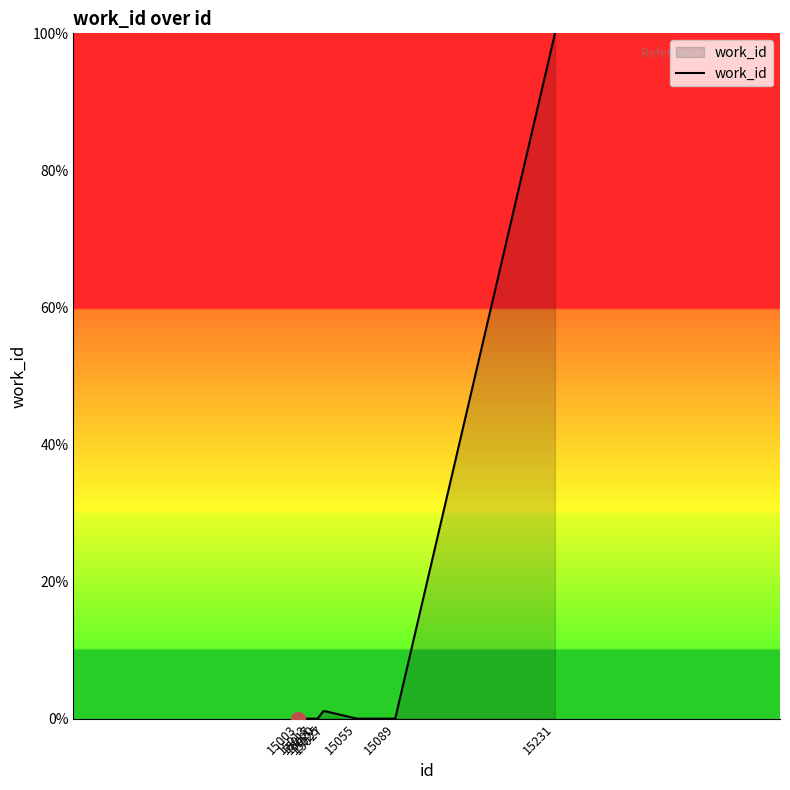

Which label corresponds to the largest value in the chart?

15231